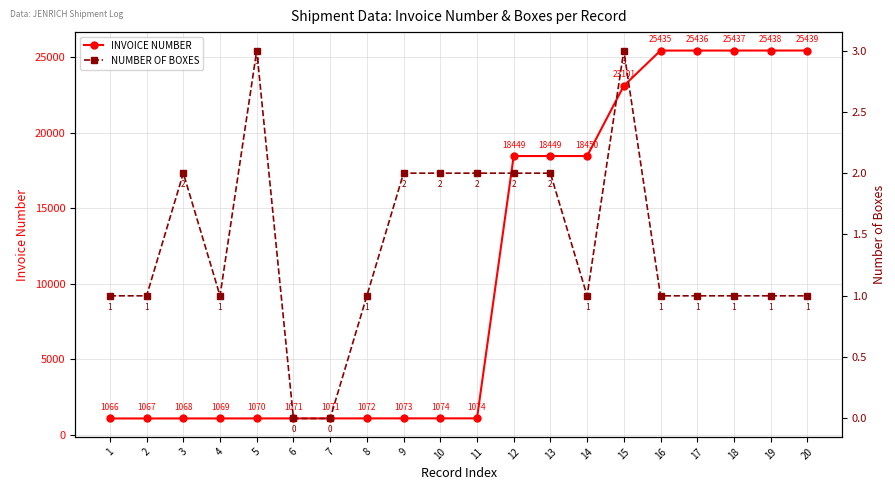

What is the average value of the NUMBER OF BOXES series?

1